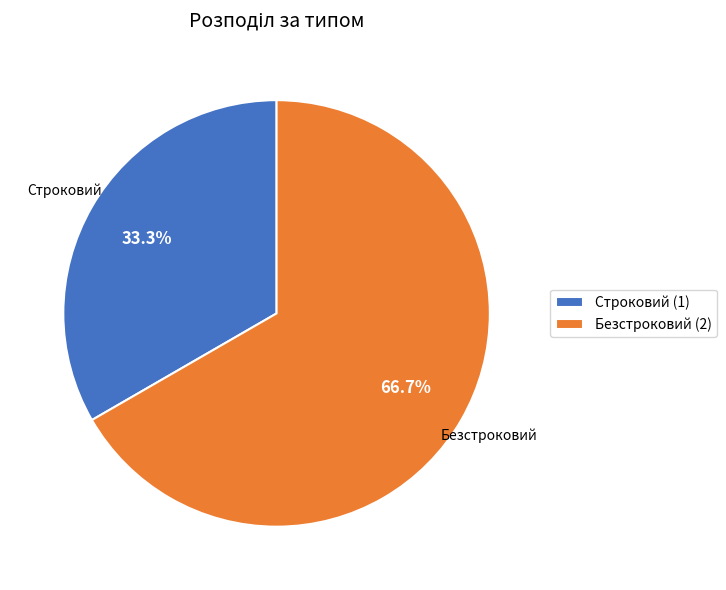

Count the number of slices in the pie.

2